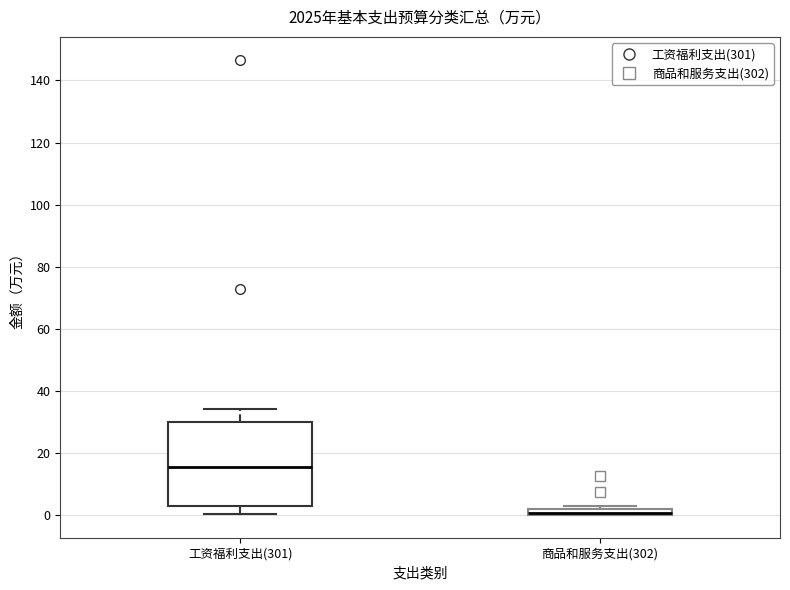

Where does the lower whisker of the box for 工资福利支出(301) end on the y-axis? The values are not printed on the chart, so give them approximately, as read against the axis.

0